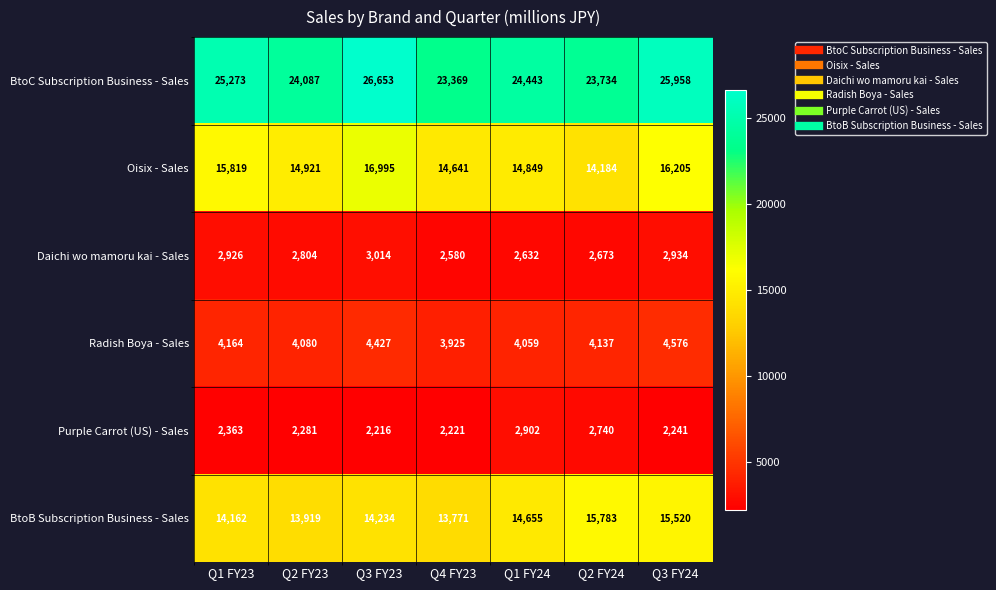

At which label does Daichi wo mamoru kai - Sales reach its minimum?

Q4 FY23